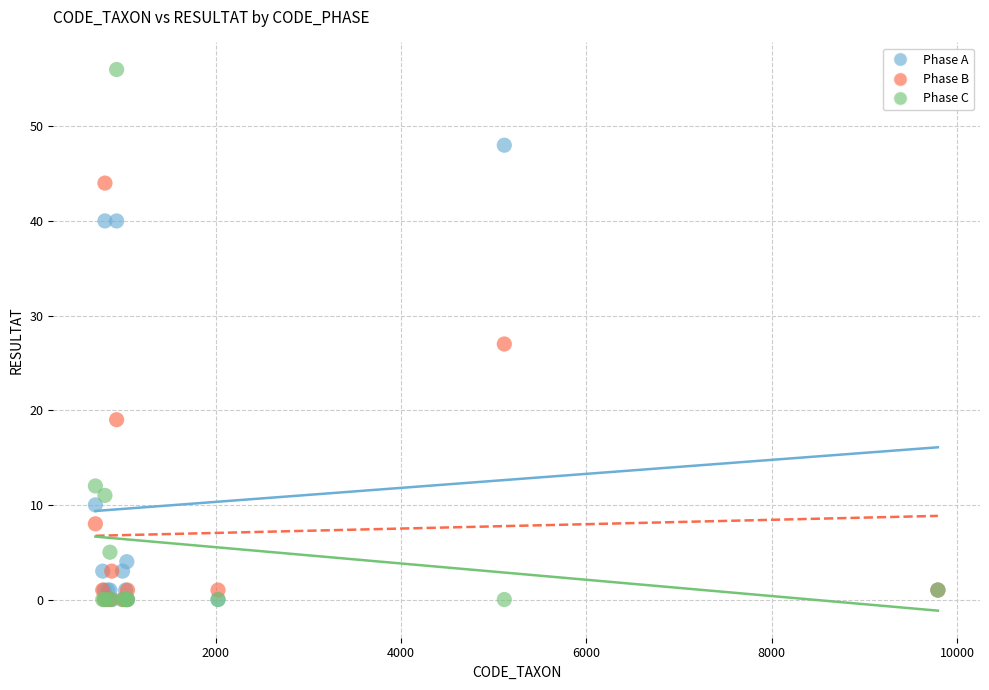

What are all the series names shown in the legend?

Phase A, Phase B, Phase C